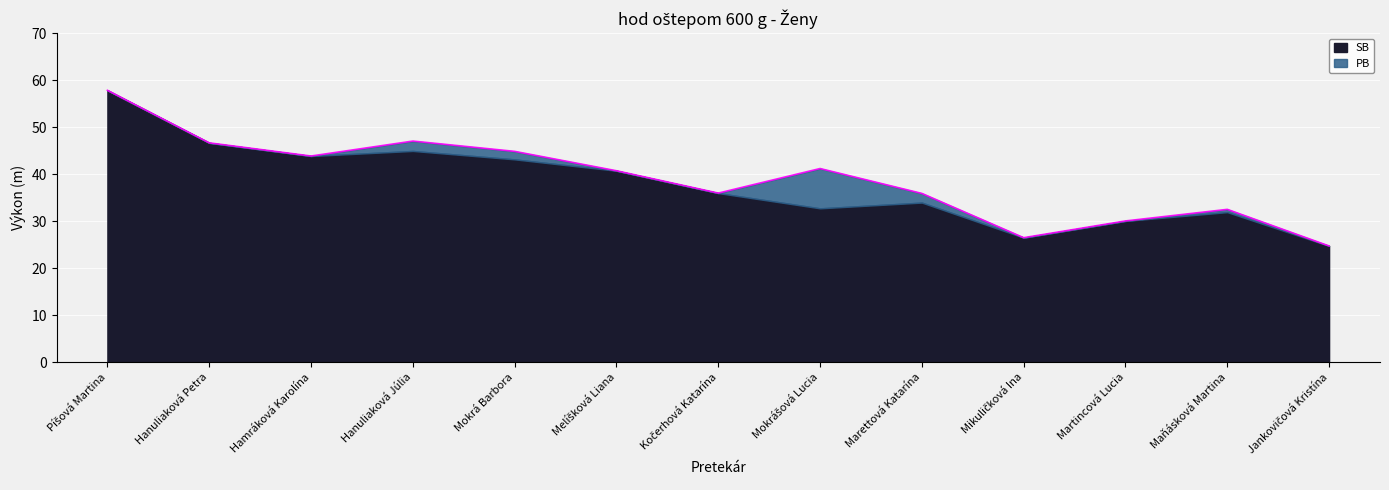

Count the number of categories in the chart.

13